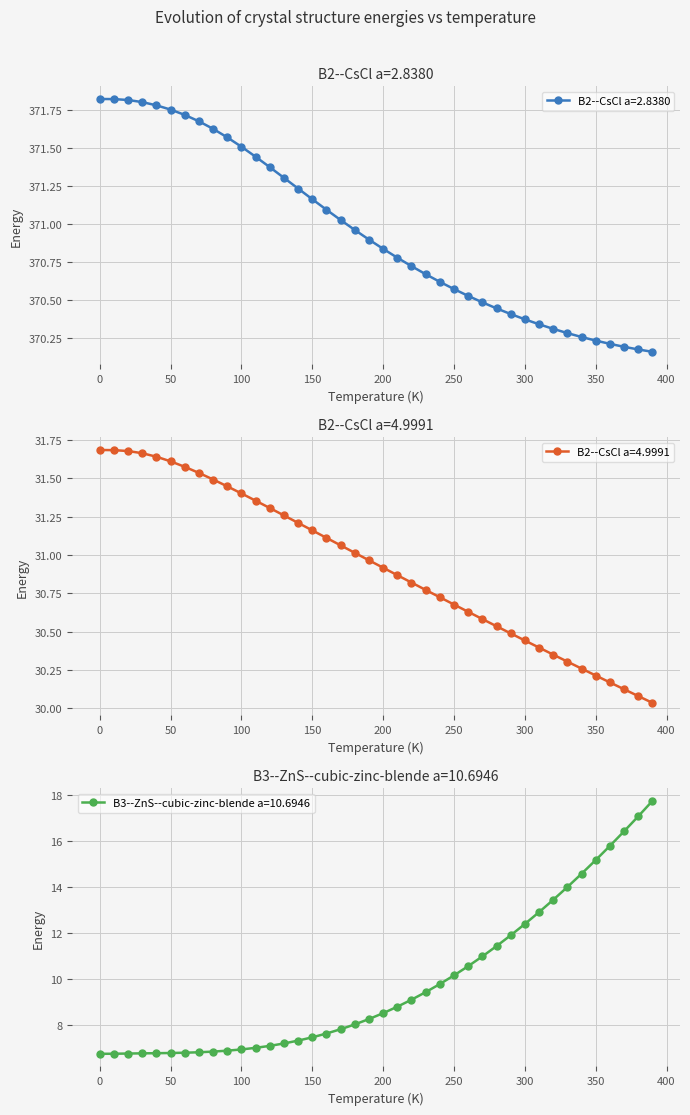

True or false: B2--CsCl a=4.9991 and B3--ZnS--cubic-zinc-blende a=10.6946 cross at least once.

False